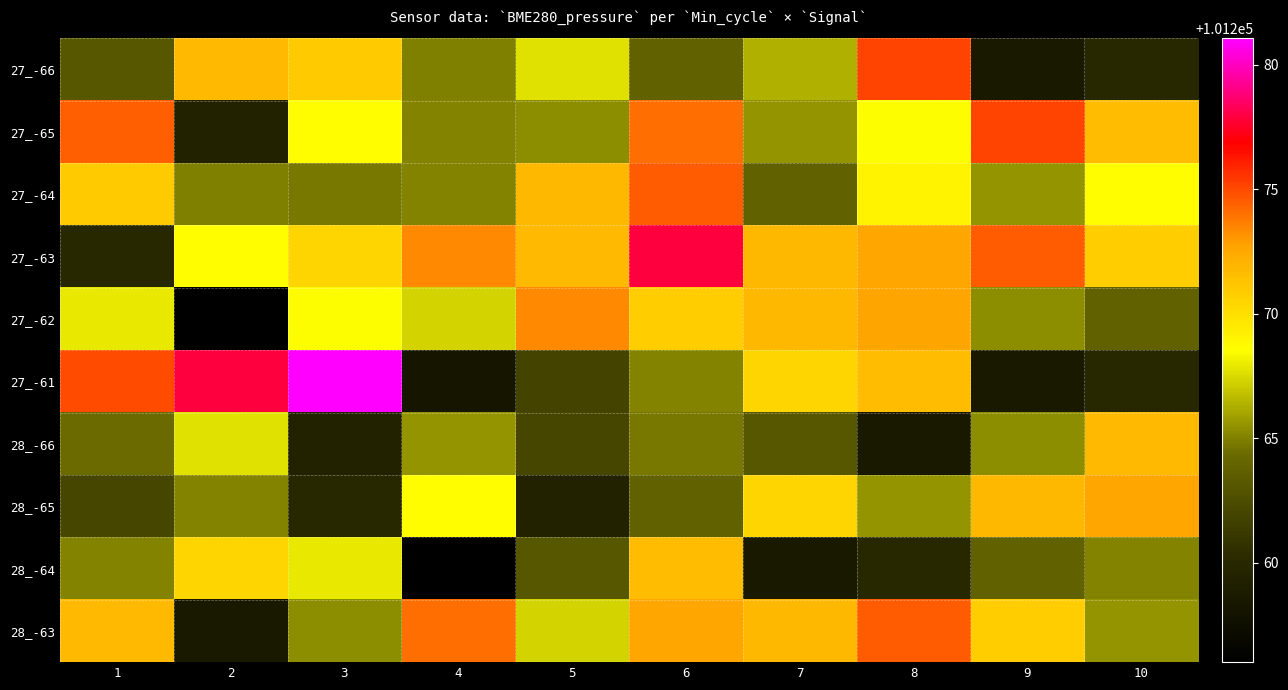

Reading right to left, what are all the values shown in this chart?

27_-66: 10=101260.1	9=101258.6	8=101275.2	7=101266.3	6=101263.8	5=101267.7	4=101264.9	3=101270.9	2=101271.8	1=101263.1
27_-65: 10=101271.6	9=101275.2	8=101268.5	7=101265.6	6=101274.1	5=101265.3	4=101265.1	3=101268.6	2=101259.5	1=101274.5
27_-64: 10=101268.6	9=101265.6	8=101269.1	7=101263.8	6=101274.6	5=101271.8	4=101265.1	3=101264.8	2=101264.9	1=101270.9
27_-63: 10=101270.8	9=101274.6	8=101272.6	7=101271.8	6=101277.8	5=101271.8	4=101273.4	3=101270.5	2=101268.6	1=101260.1
27_-62: 10=101263.8	9=101265.3	8=101272.7	7=101271.8	6=101270.8	5=101273.4	4=101267.3	3=101268.5	2=101256.0	1=101267.9
27_-61: 10=101260.1	9=101258.6	8=101271.6	7=101270.5	6=101265.1	5=101261.9	4=101258.3	3=101281.1	2=101277.8	1=101274.9
28_-66: 10=101271.8	9=101265.3	8=101258.6	7=101263.1	6=101264.8	5=101262.0	4=101265.6	3=101259.5	2=101267.7	1=101264.4
28_-65: 10=101272.6	9=101271.8	8=101265.6	7=101270.5	6=101263.8	5=101259.5	4=101268.6	3=101260.1	2=101265.1	1=101262.0
28_-64: 10=101265.1	9=101263.8	8=101260.1	7=101258.6	6=101271.6	5=101263.1	4=101256.0	3=101267.9	2=101270.5	1=101265.1
28_-63: 10=101265.6	9=101270.8	8=101274.6	7=101271.8	6=101272.6	5=101267.3	4=101274.1	3=101265.3	2=101258.6	1=101271.8